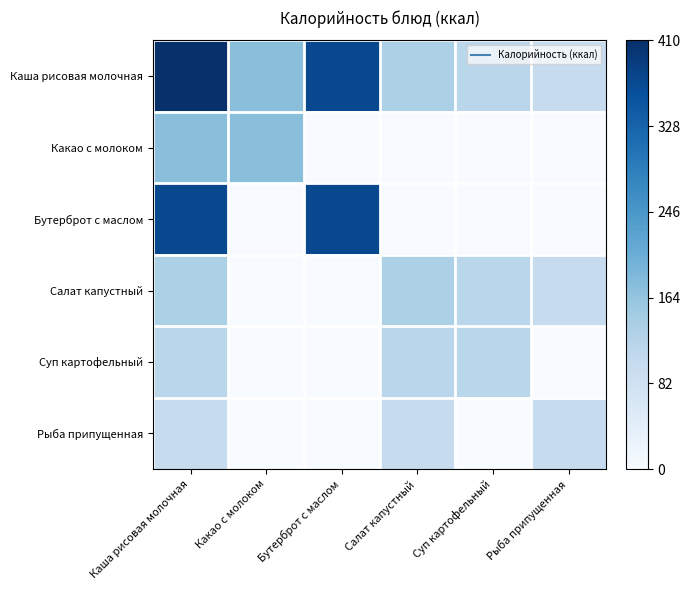

Reading left to right, transcribe all the data shown in this chart.

Каша рисовая молочная: Каша рисовая молочная=1.0	Какао с молоком=0.4	Бутерброт с маслом=0.9	Салат капустный=0.3	Суп картофельный=0.3	Рыба припущенная=0.2
Какао с молоком: Каша рисовая молочная=0.4	Какао с молоком=0.4	Бутерброт с маслом=0.0	Салат капустный=0.0	Суп картофельный=0.0	Рыба припущенная=0.0
Бутерброт с маслом: Каша рисовая молочная=0.9	Какао с молоком=0.0	Бутерброт с маслом=0.9	Салат капустный=0.0	Суп картофельный=0.0	Рыба припущенная=0.0
Салат капустный: Каша рисовая молочная=0.3	Какао с молоком=0.0	Бутерброт с маслом=0.0	Салат капустный=0.3	Суп картофельный=0.3	Рыба припущенная=0.2
Суп картофельный: Каша рисовая молочная=0.3	Какао с молоком=0.0	Бутерброт с маслом=0.0	Салат капустный=0.3	Суп картофельный=0.3	Рыба припущенная=0.0
Рыба припущенная: Каша рисовая молочная=0.2	Какао с молоком=0.0	Бутерброт с маслом=0.0	Салат капустный=0.2	Суп картофельный=0.0	Рыба припущенная=0.2